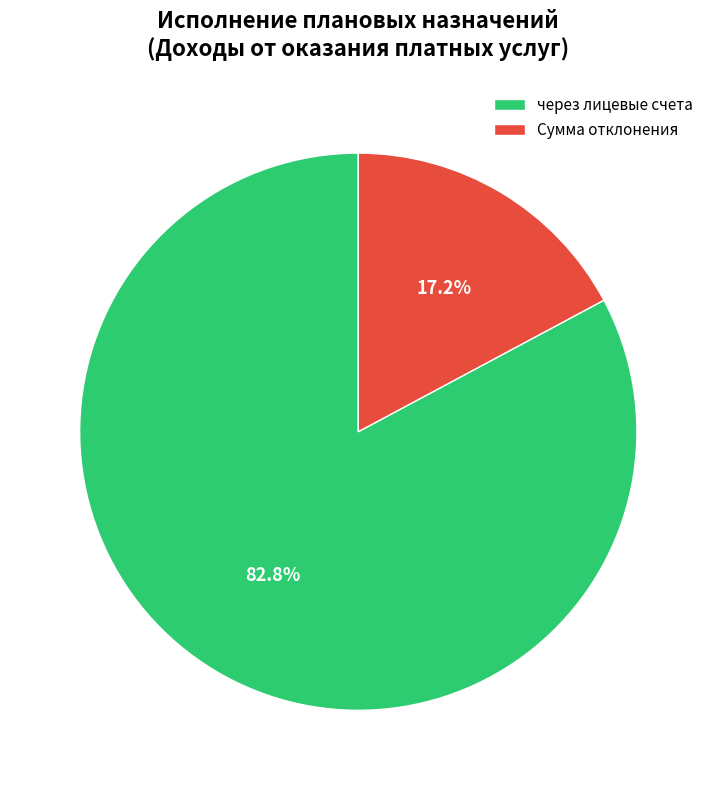

How many segments does this pie chart have?

2